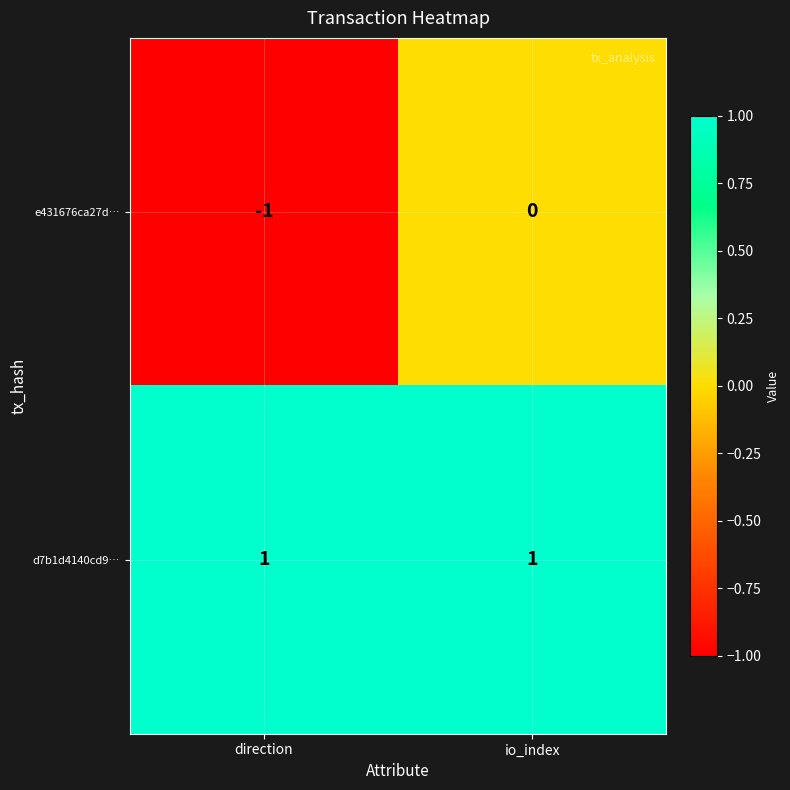

Is the value of e431676ca27d… at io_index greater than the value of d7b1d4140cd9… at direction?

No